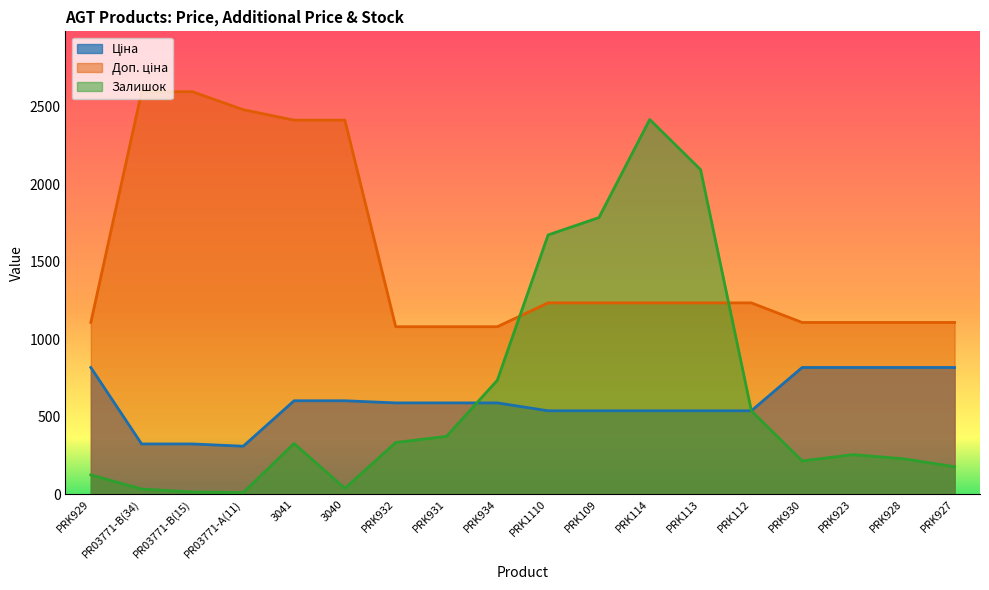

How many distinct data groups are displayed?

3